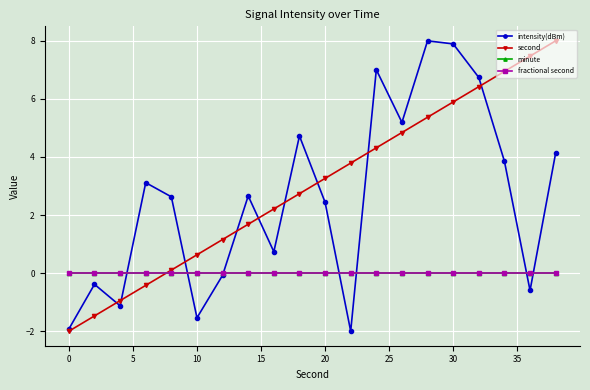

What is the average value of the intensity(dBm) series?

2.6